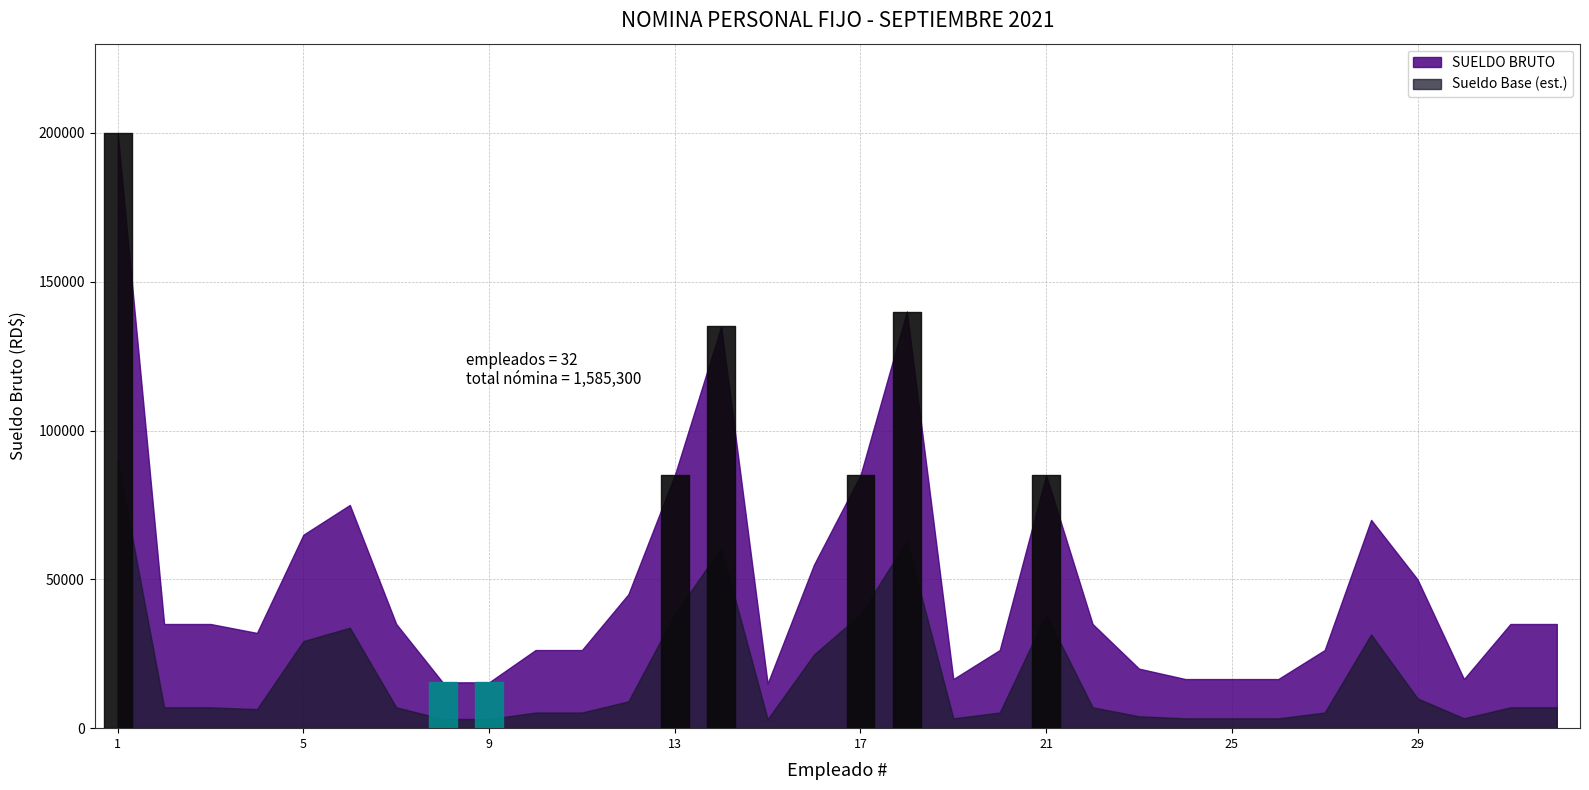

Rank the categories by value from lowest to highest.

15, 8, 9, 19, 24, 25, 26, 30, 23, 10, 11, 20, 27, 4, 2, 3, 7, 22, 31, 32, 12, 29, 16, 5, 28, 6, 13, 17, 21, 14, 18, 1